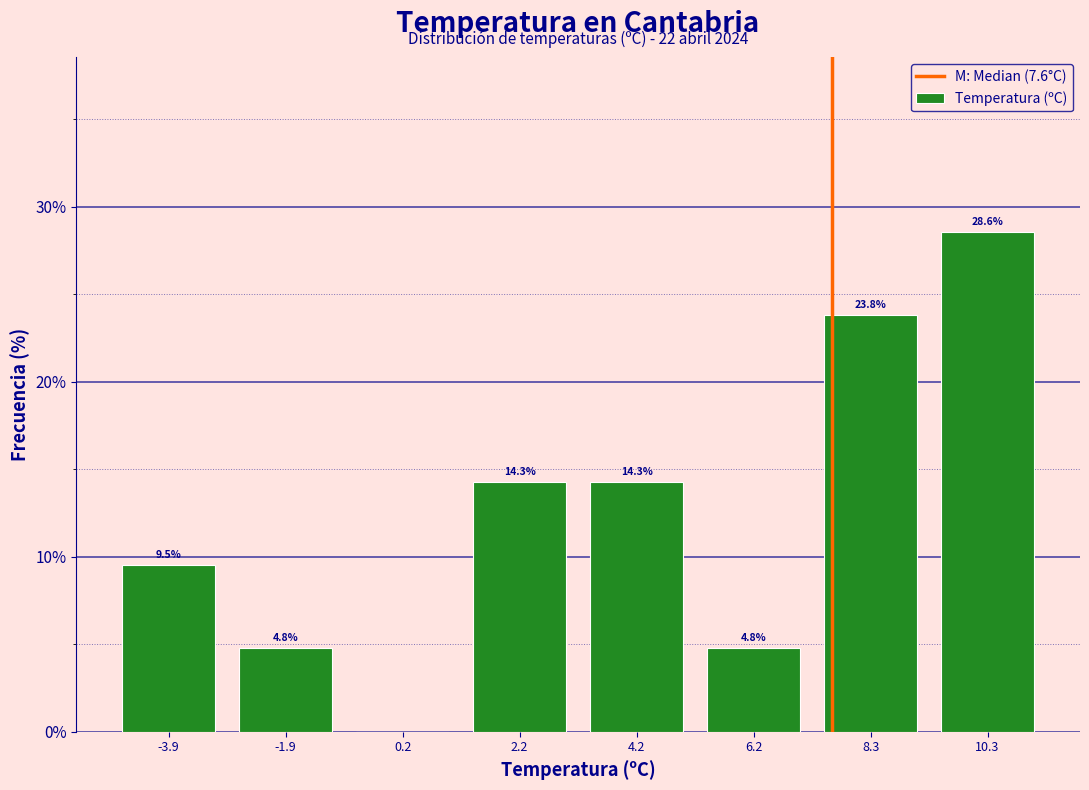

Over which range of the x-axis is the bar tallest?

9.5 to 11.5